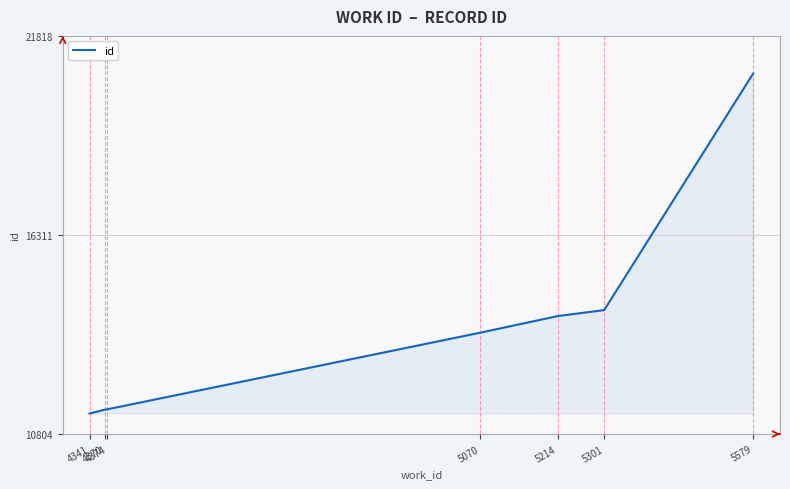

What is the maximum value shown in the chart?

20779